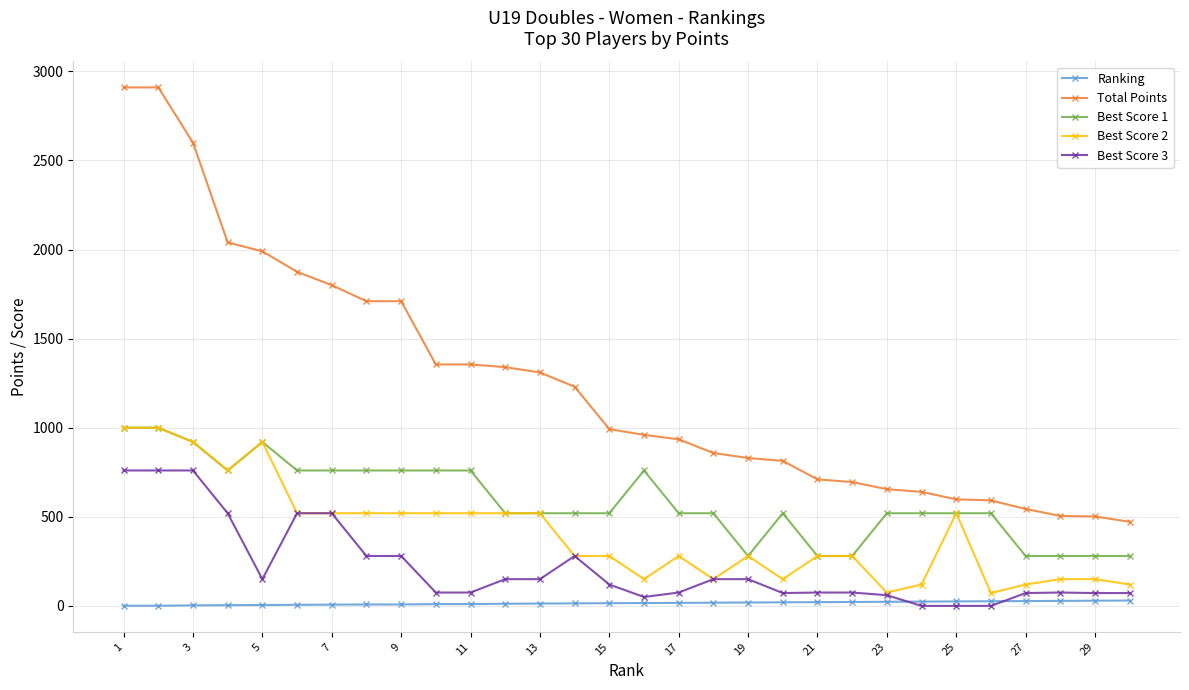

Which series has the widest spread of values?

Total Points